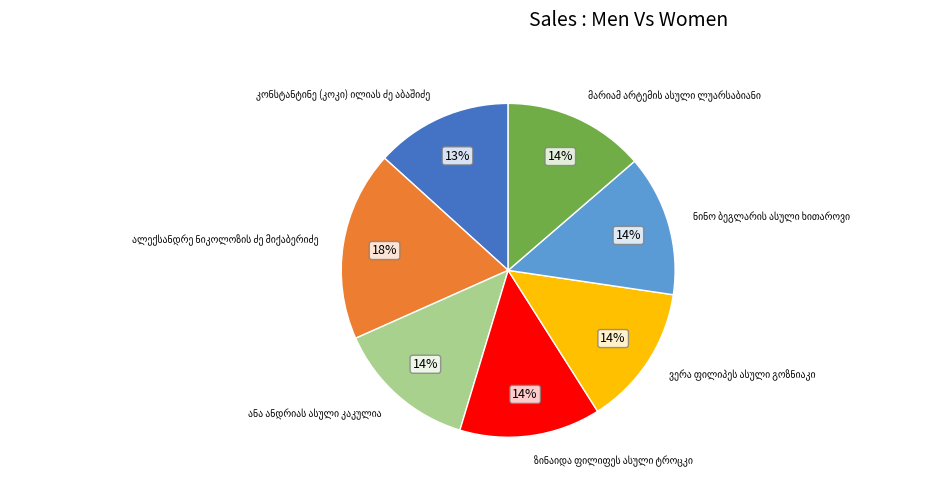

How many slices are in this pie chart?

7